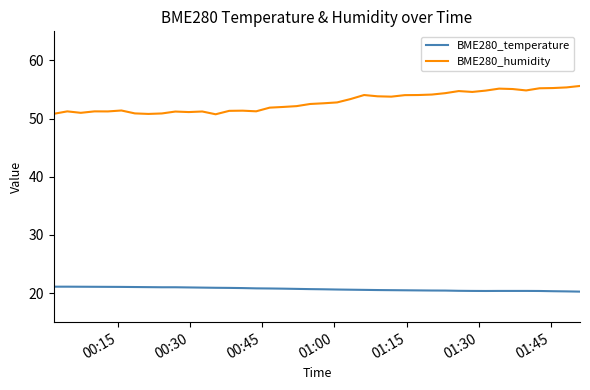

Rank the series by their maximum value, from lowest to highest.

BME280_temperature, BME280_humidity